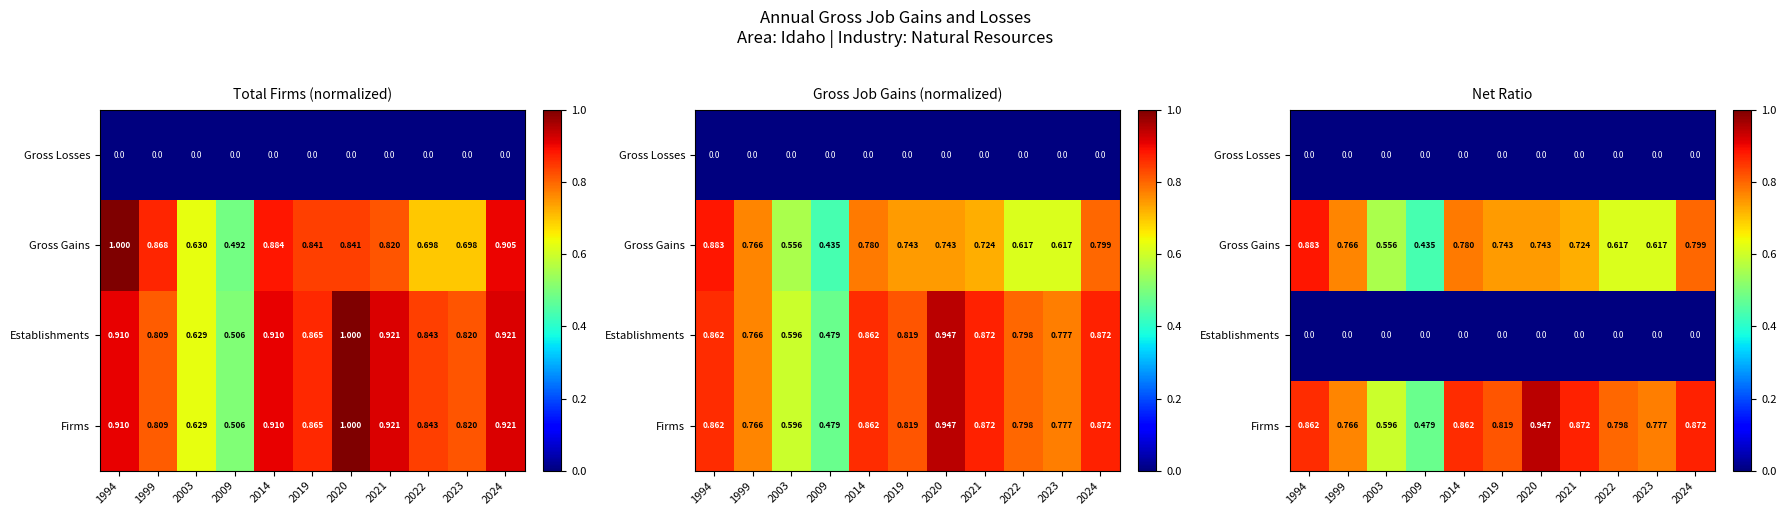

What is the average value of the Firms series?

0.8